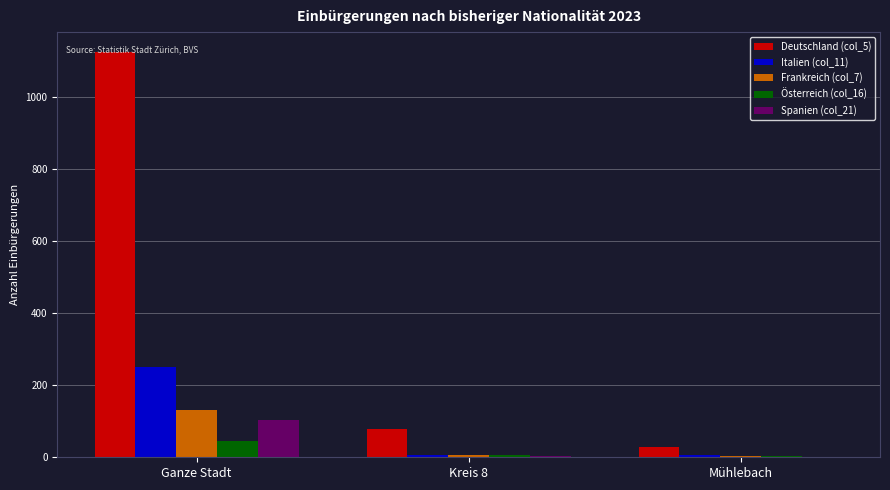

Where is Spanien (col_21) nearest to the value 52?

Kreis 8